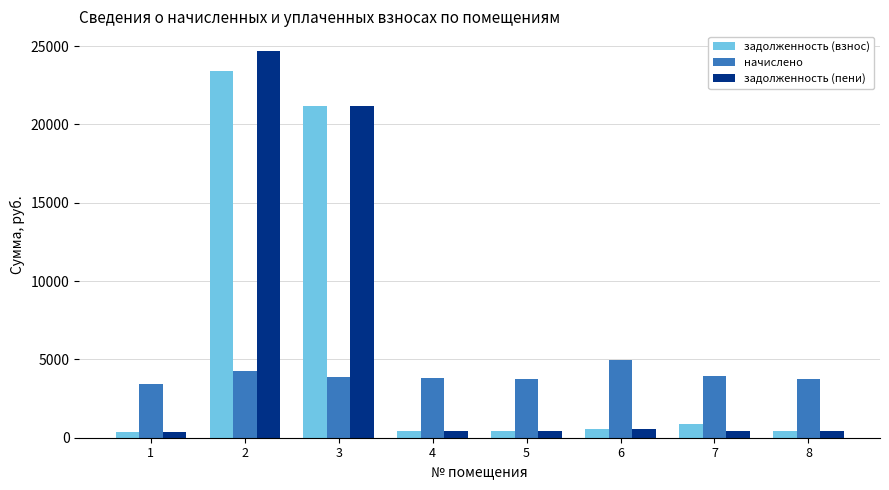

Is the value of задолженность (взнос) at 5 greater than the value of начислено at 5?

No